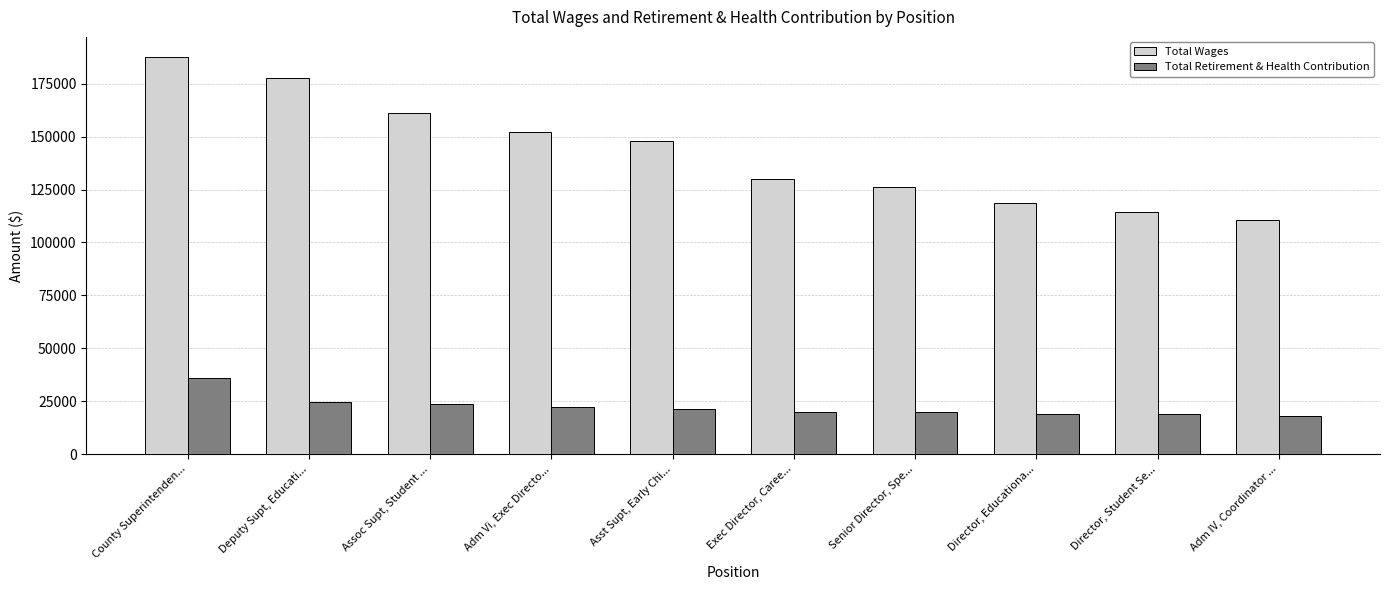

What is the label of the 2nd bar from the left?

Deputy Supt, Educati...